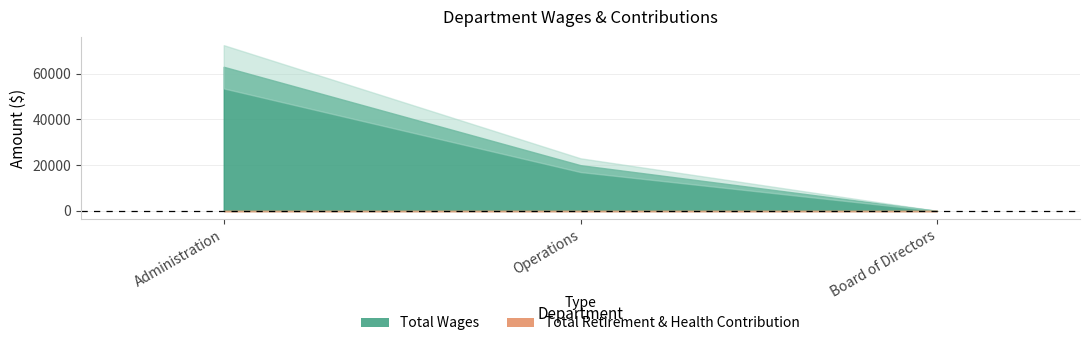

Which series has the widest spread of values?

Total Wages